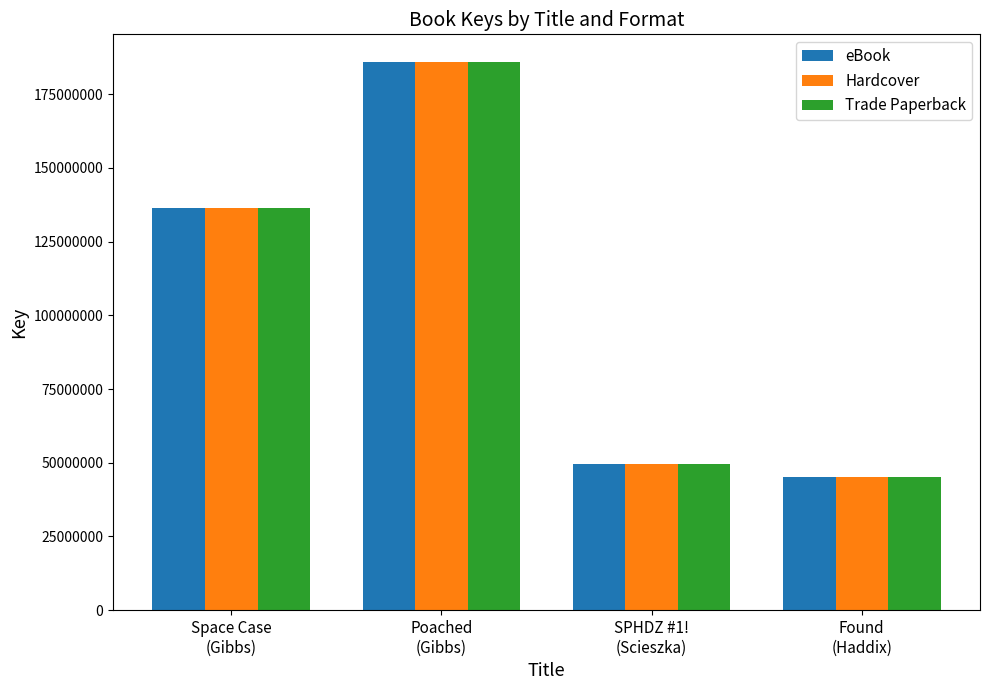

Is it true that Hardcover equals 11465046 at Found
(Haddix)?

False